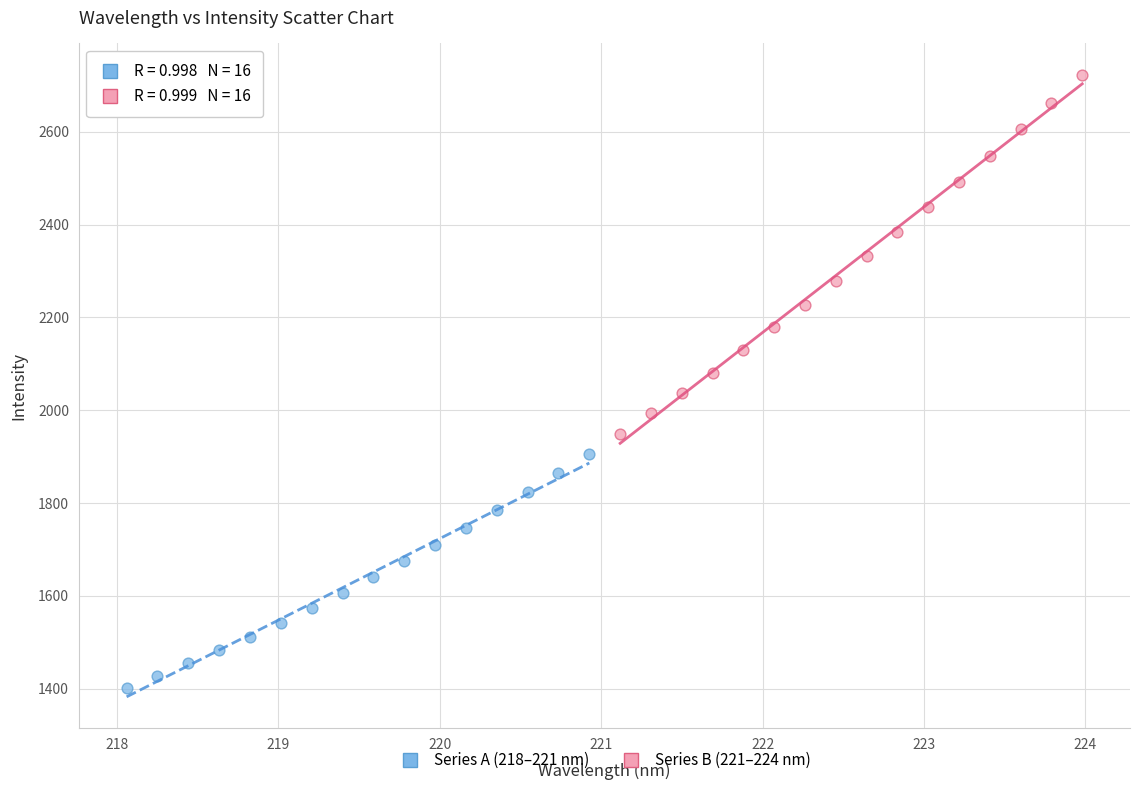

Which series contains the lowest Y value?

Series A (218–221 nm)